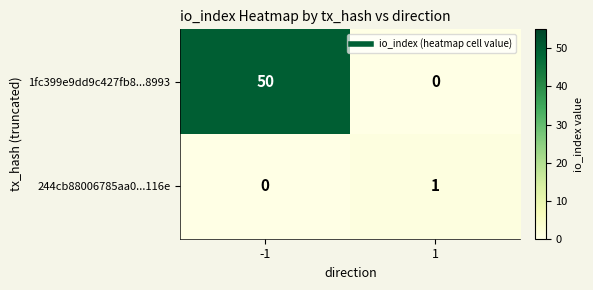

List the series in order of their peak value, highest first.

1fc399e9dd9c427fb8...8993, 244cb88006785aa0...116e